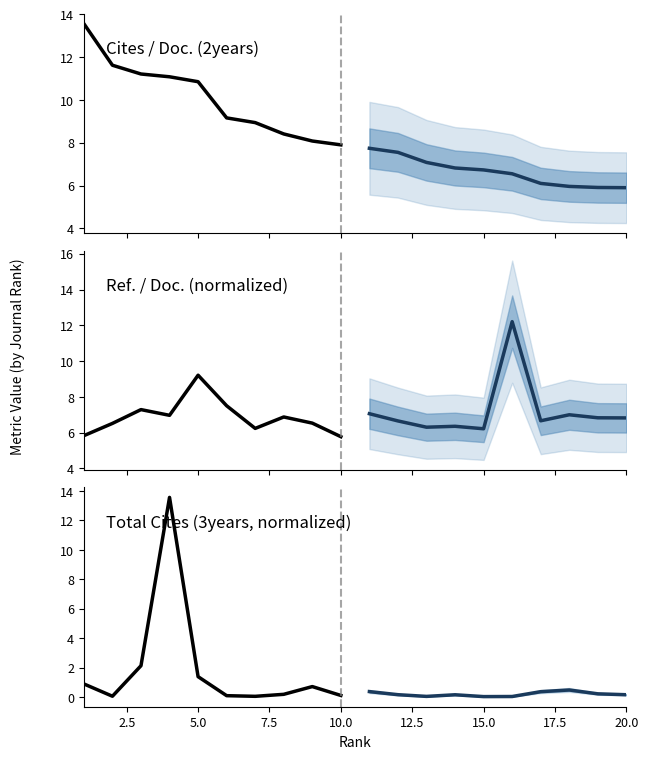

What is the value of the Total Cites (3years, normalized) point at the 2nd from the left?

0.1